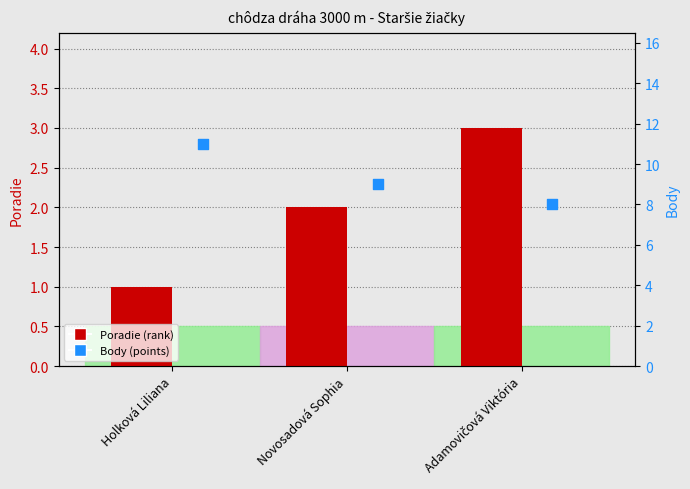

What is the total value across all series at Holková Liliana?

12